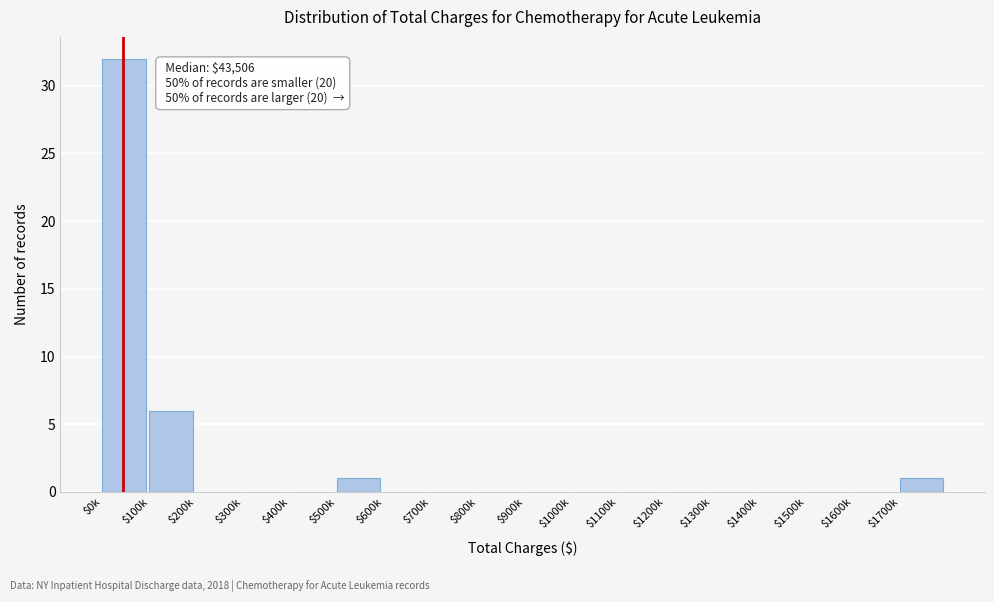

At which label is the value closest to 16?

$100k